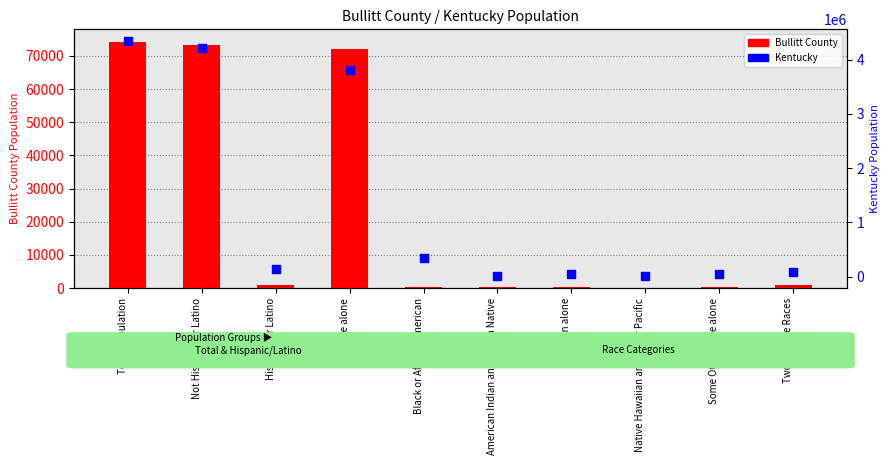

Is the value of Bullitt County at Asian alone greater than the value of Kentucky at Native Hawaiian and Other Pacific?

No